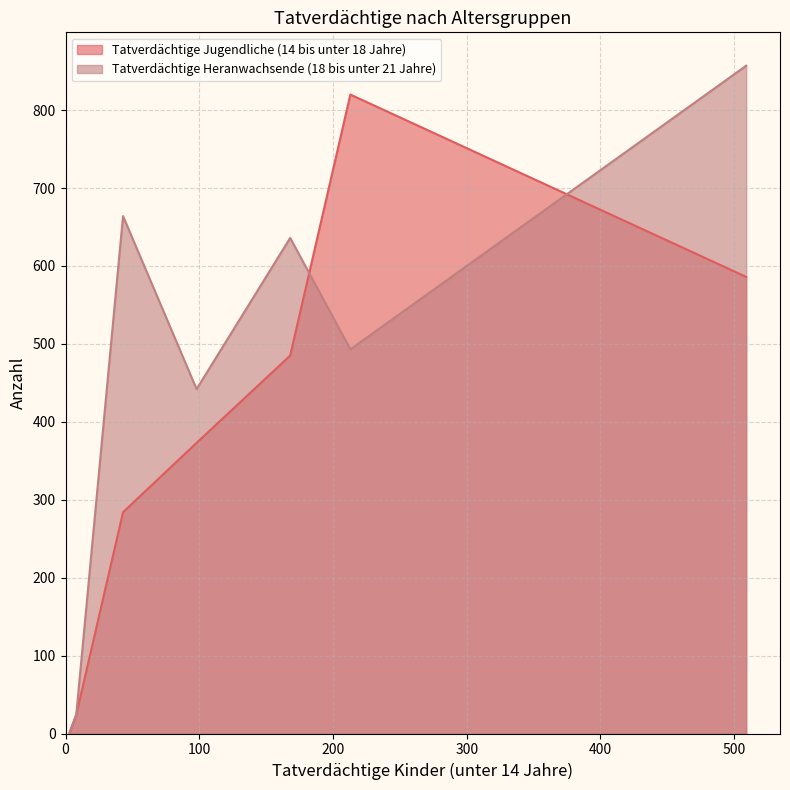

What is the difference between the maximum and minimum values?

856